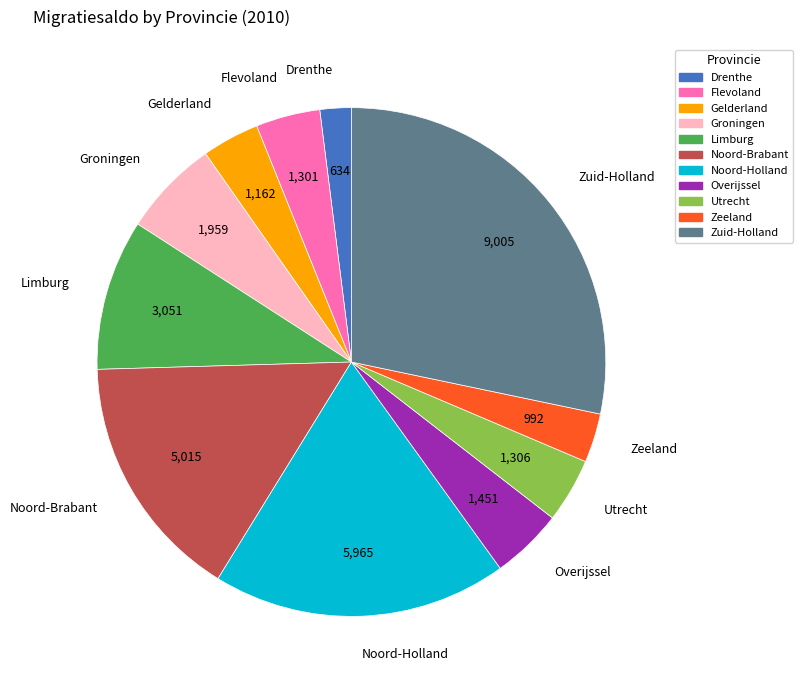

Is there any slice that represents more than half of the pie?

No